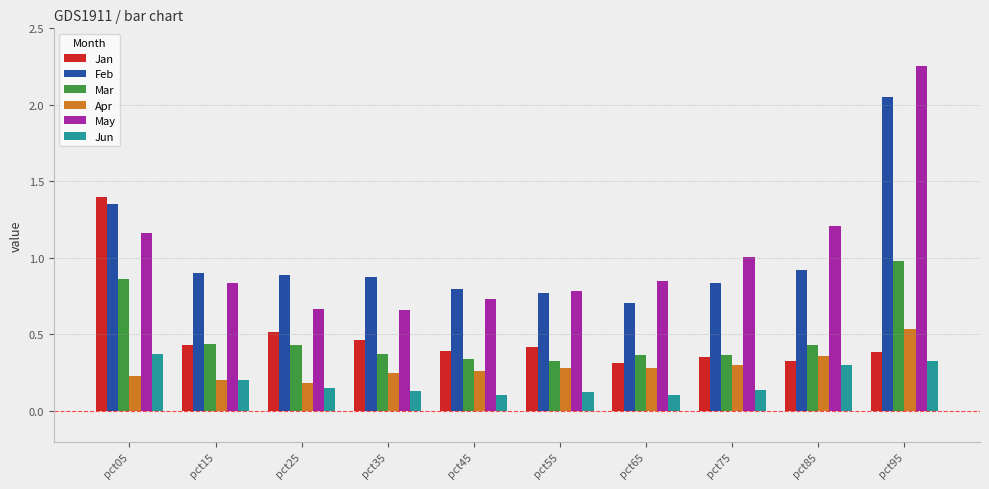

Which series has the widest spread of values?

May